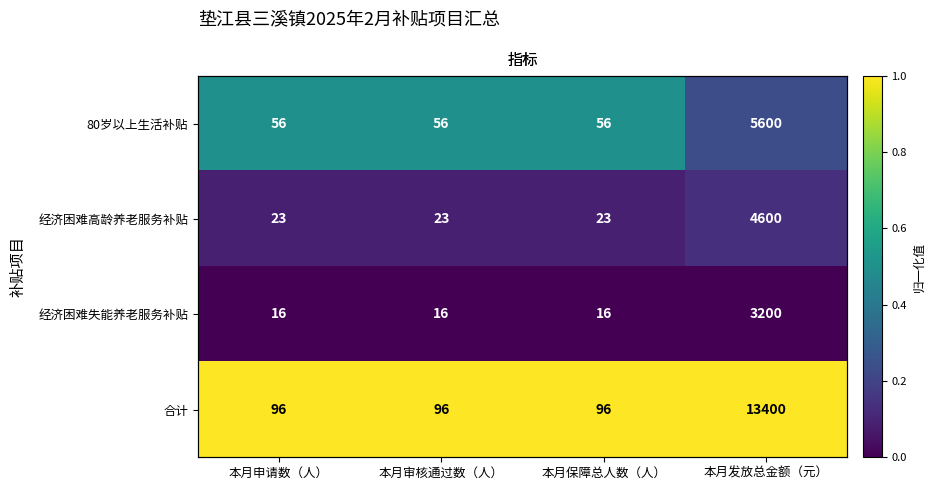

Which category has the lowest value in the 经济困难高龄养老服务补贴 series?

本月申请数（人）